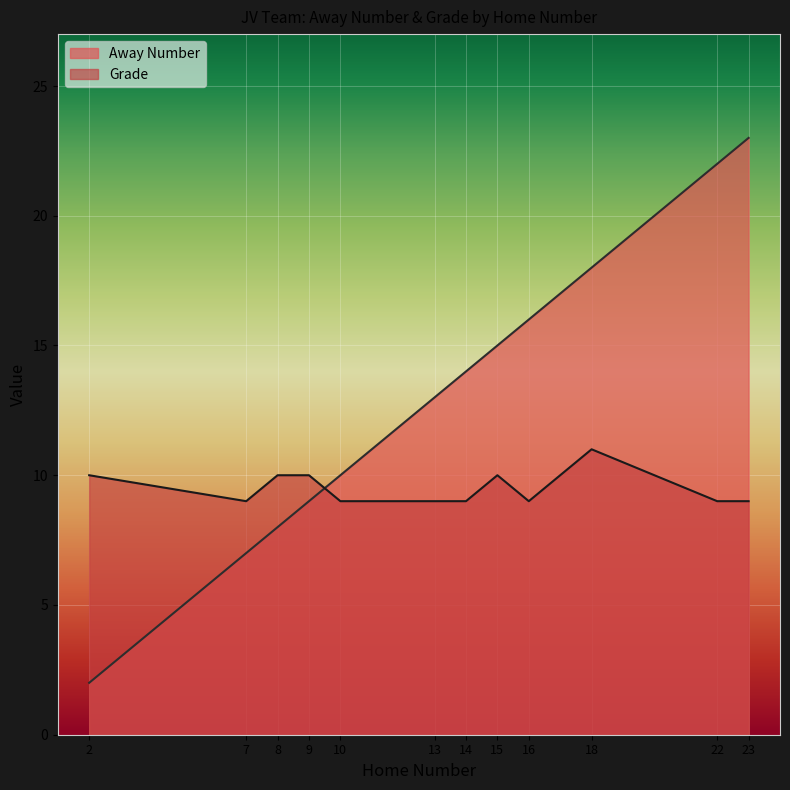

Rank the series at 10 from highest to lowest value.

Away Number, Grade